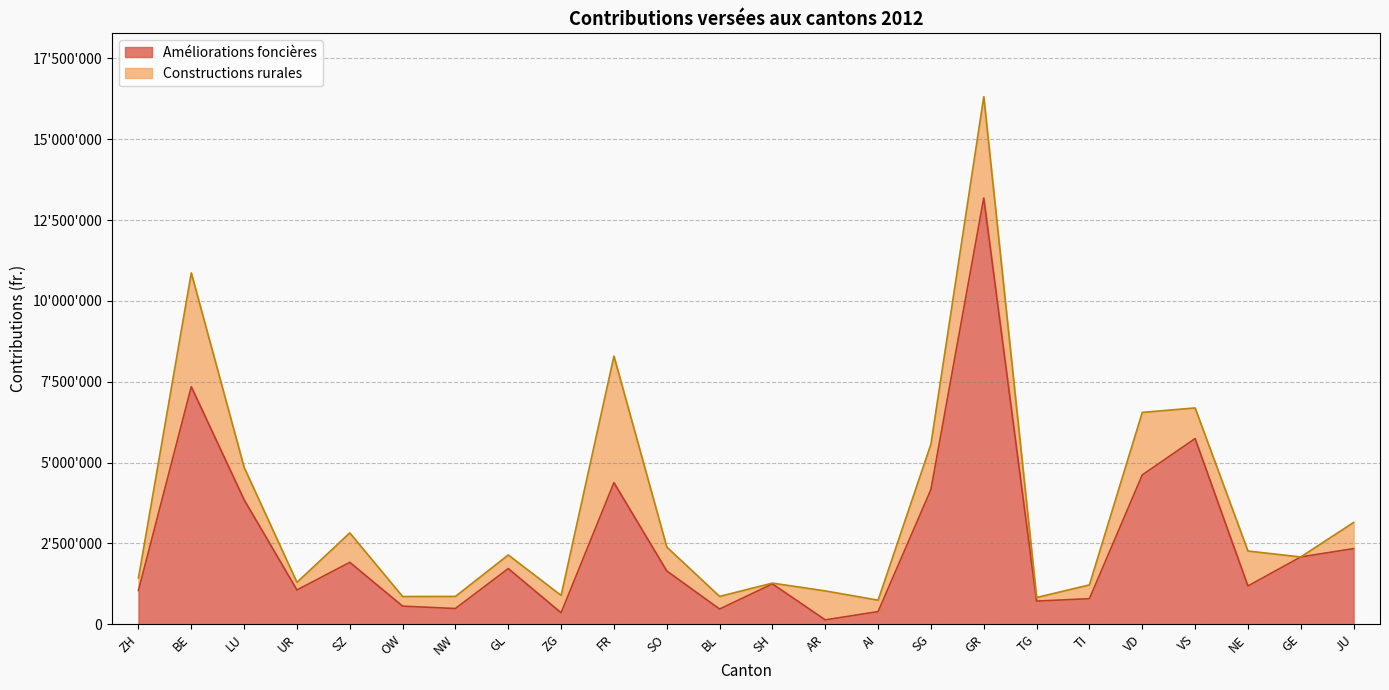

What is the label of the 24th point from the left?

JU